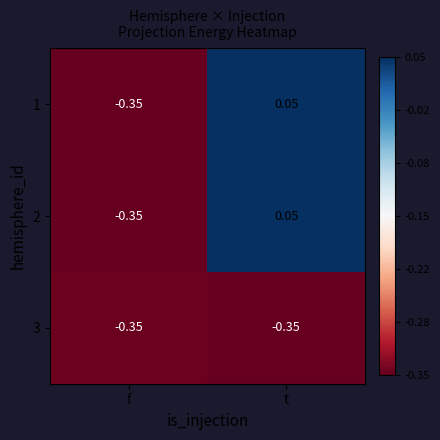

How many series are shown in this chart?

3